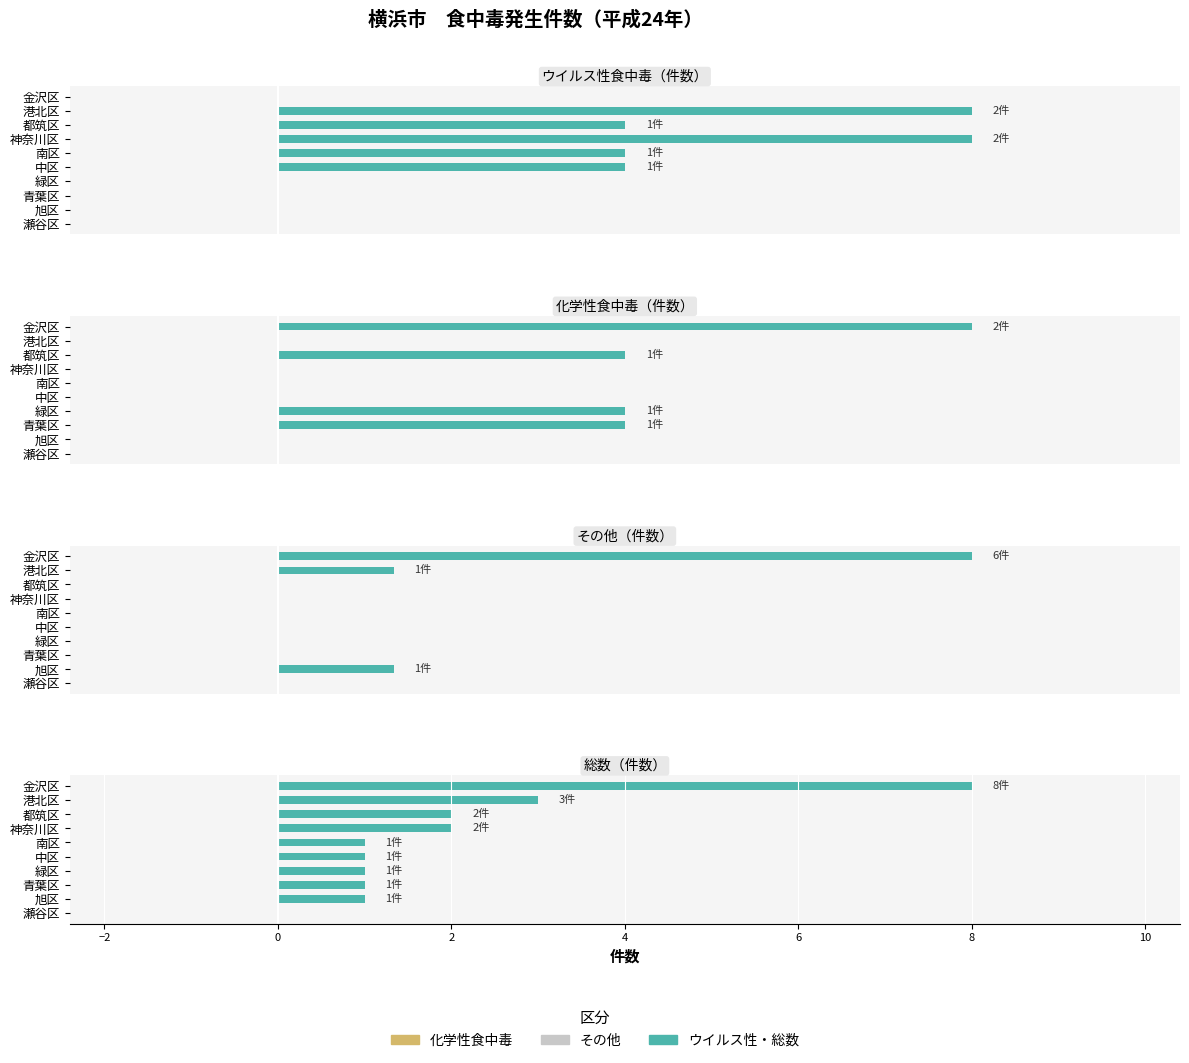

Rank the series at 8 from lowest to highest value.

化学性食中毒, その他, ウイルス・総数